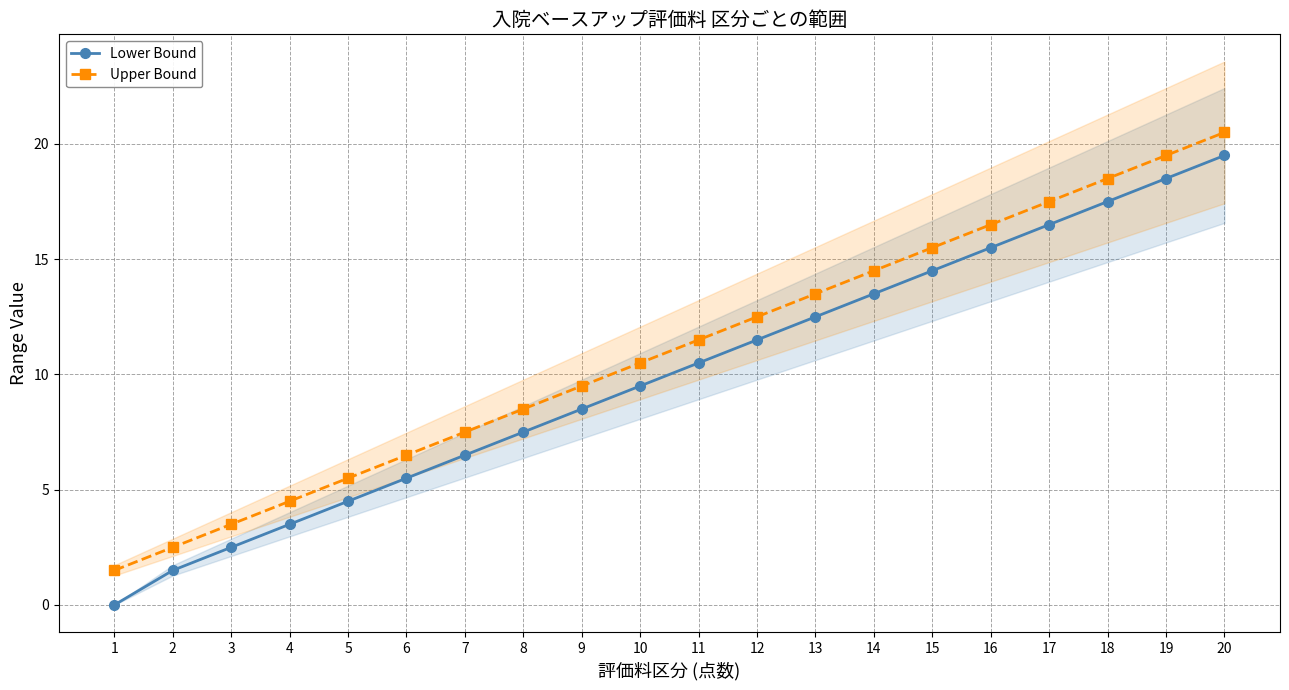

What is the lowest value of the Upper Bound series?

1.5